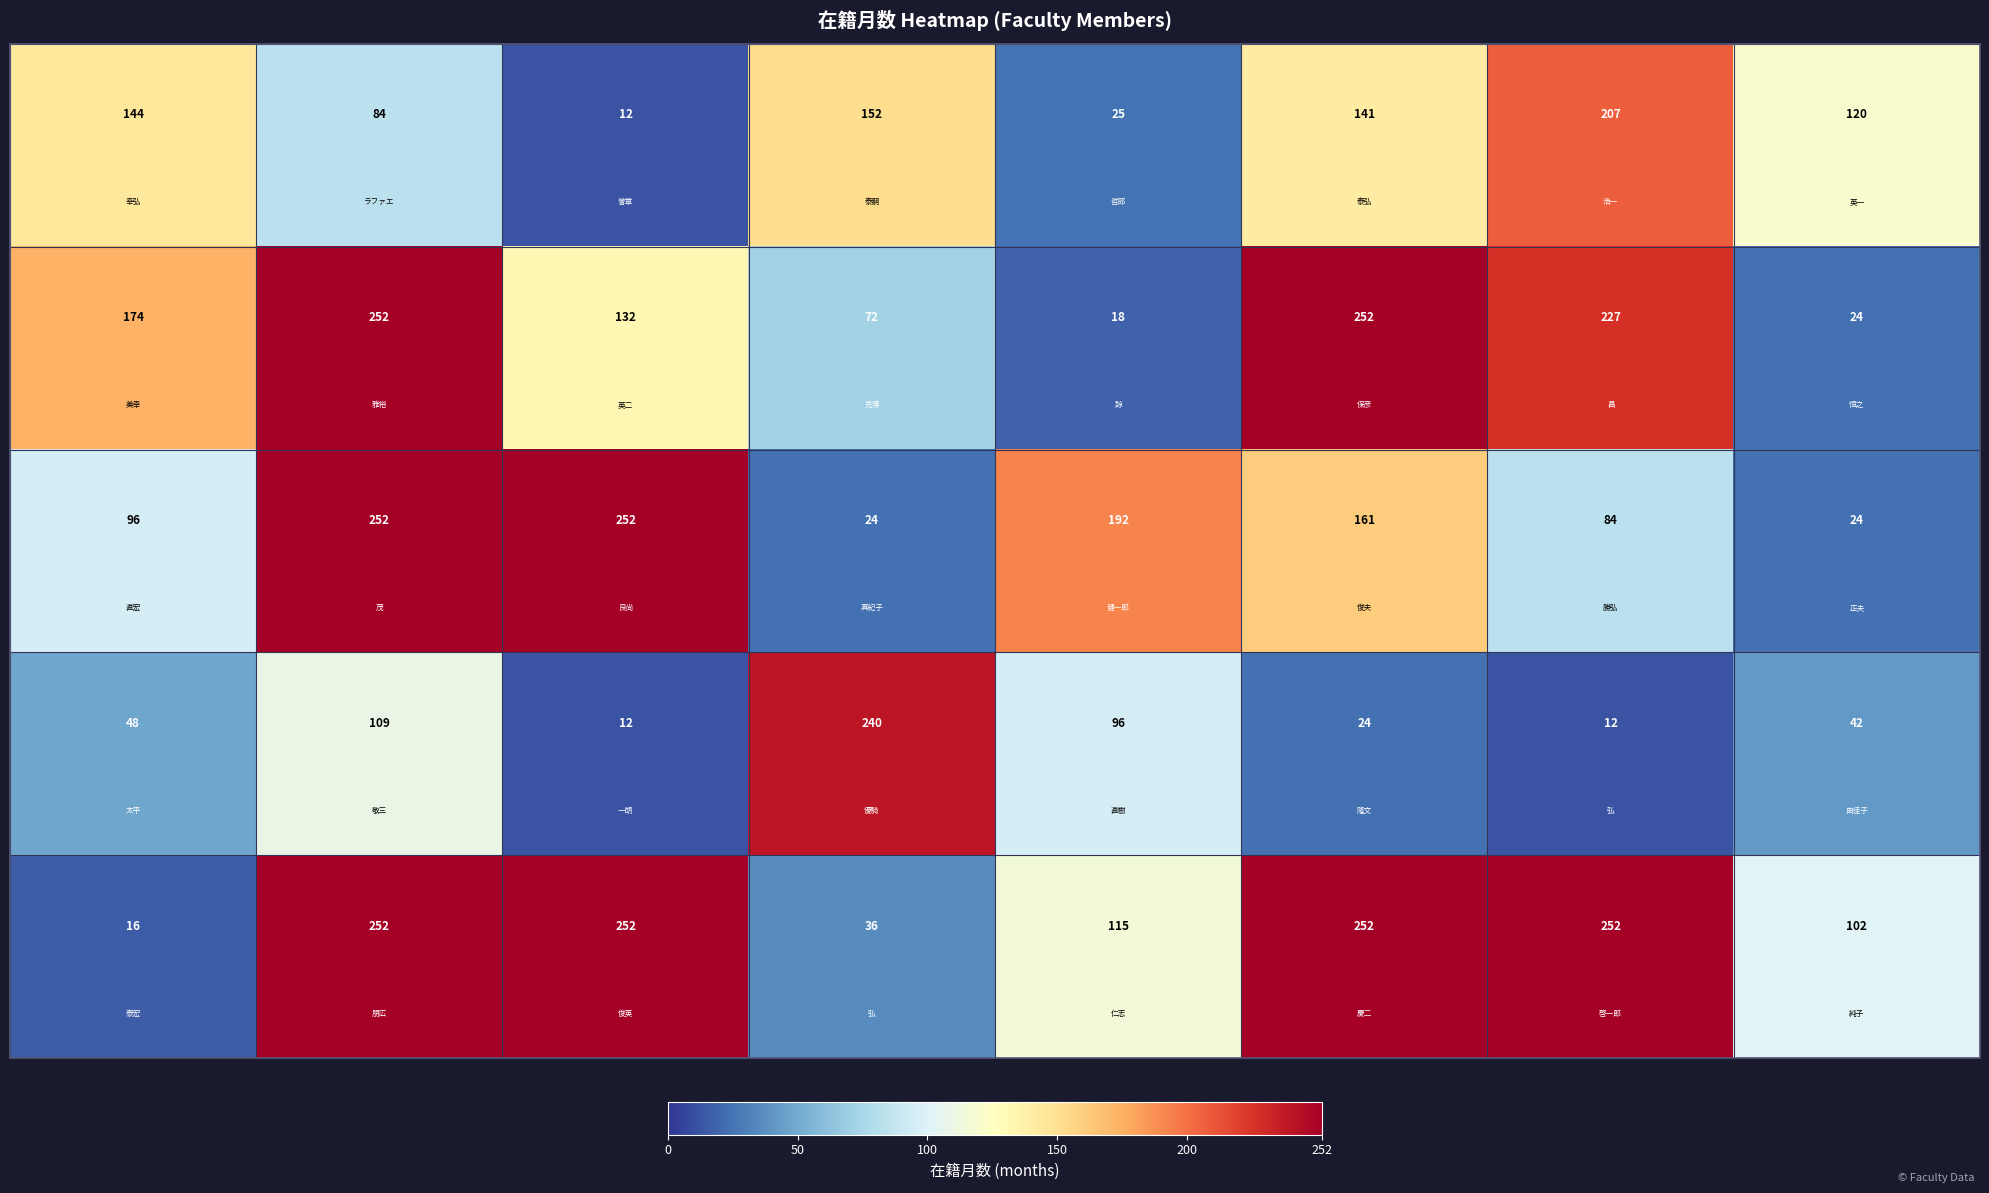

At how many categories does at least one series exceed 59?

8